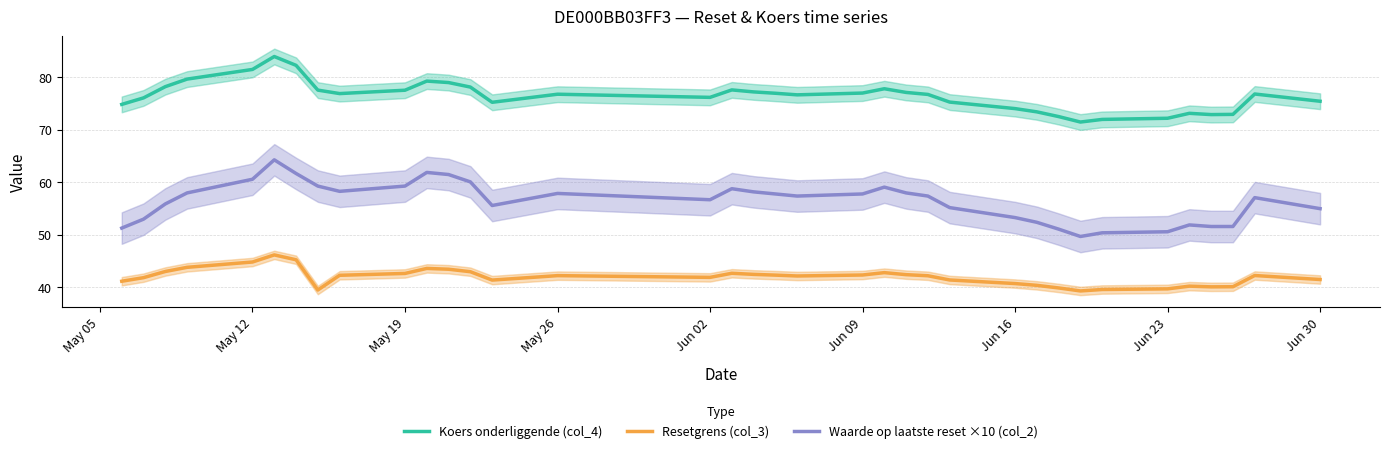

Is it true that Koers onderliggende (col_4) equals 100.3 at Jun 30?

False